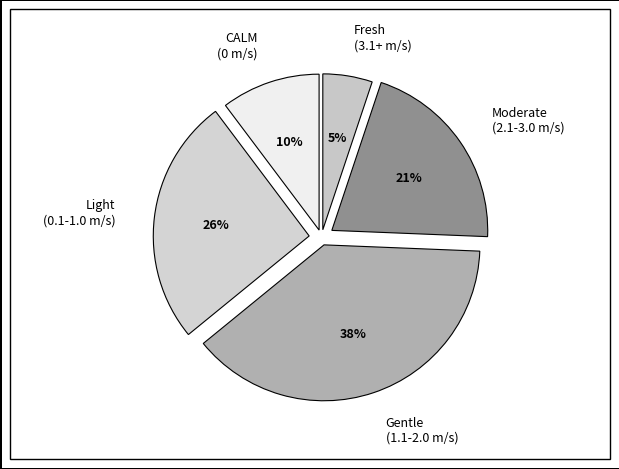

The Light (0.1-1.0 m/s) slice represents 20% of the pie. True or false?

False